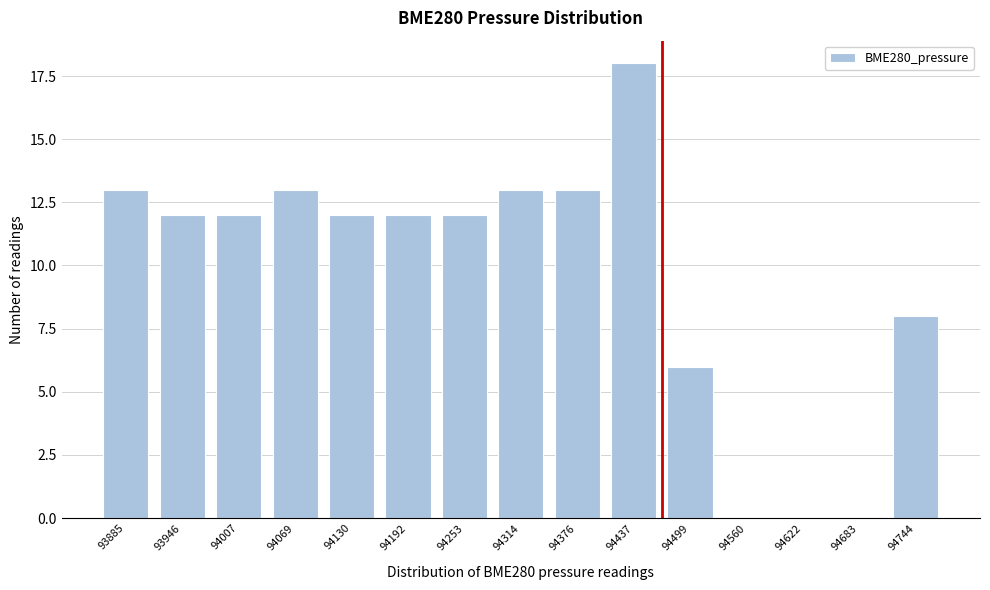

Reading right to left, what are all the values shown in this chart?

94744=8	94683=0	94622=0	94560=0	94499=6	94437=18	94376=13	94314=13	94253=12	94192=12	94130=12	94069=13	94007=12	93946=12	93885=13